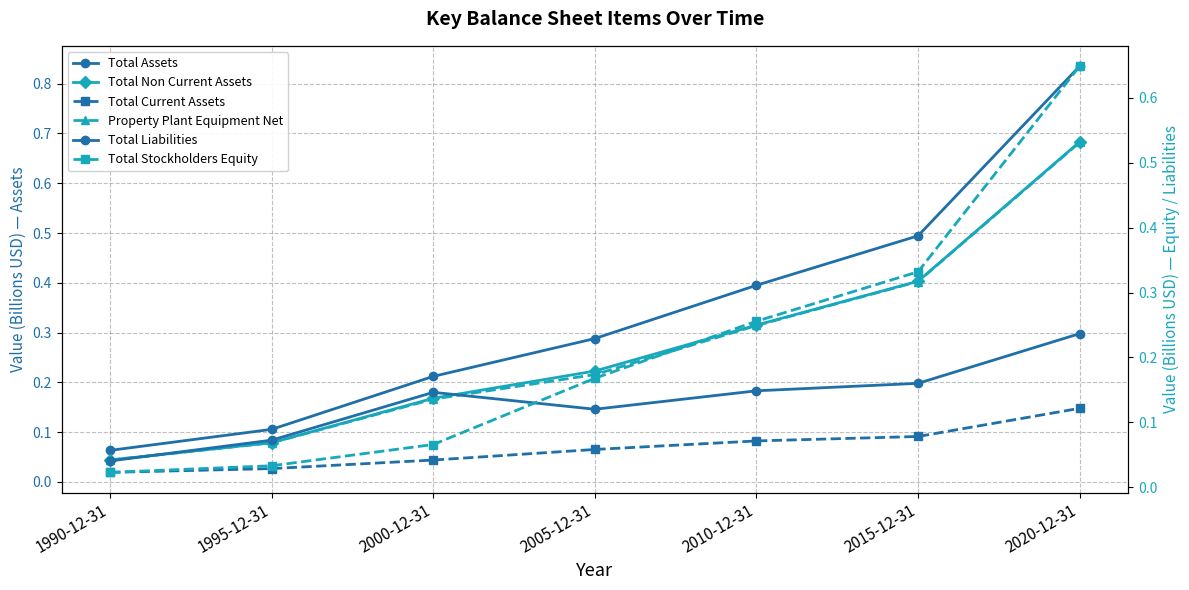

List the series in order of their peak value, highest first.

Total Assets, Total Non Current Assets, Property Plant Equipment Net, Total Stockholders Equity, Total Liabilities, Total Current Assets